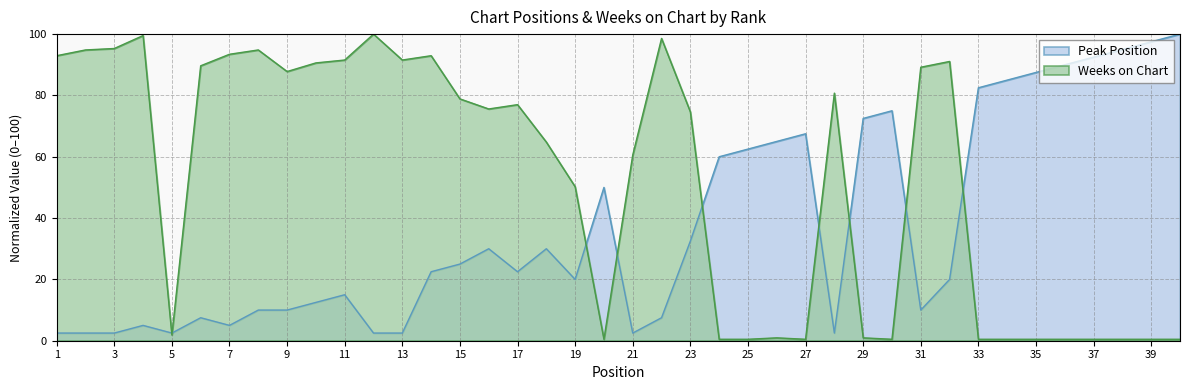

Reading right to left, extract all data points from this chart.

Peak Position: 100.0	97.5	95.0	92.5	90.0	87.5	85.0	82.5	20.0	10.0	75.0	72.5	2.5	67.5	65.0	62.5	60.0	32.5	7.5	2.5	50.0	20.0	30.0	22.5	30.0	25.0	22.5	2.5	2.5	15.0	12.5	10.0	10.0	5.0	7.5	2.5	5.0	2.5	2.5	2.5
Weeks on Chart: 0.5	0.5	0.5	0.5	0.5	0.5	0.5	0.5	91.1	89.2	0.5	0.9	80.8	0.5	0.9	0.5	0.5	74.6	98.6	60.6	0.5	50.2	64.8	77.0	75.6	78.9	93.0	91.5	100.0	91.5	90.6	87.8	94.8	93.4	89.7	1.9	99.5	95.3	94.8	93.0